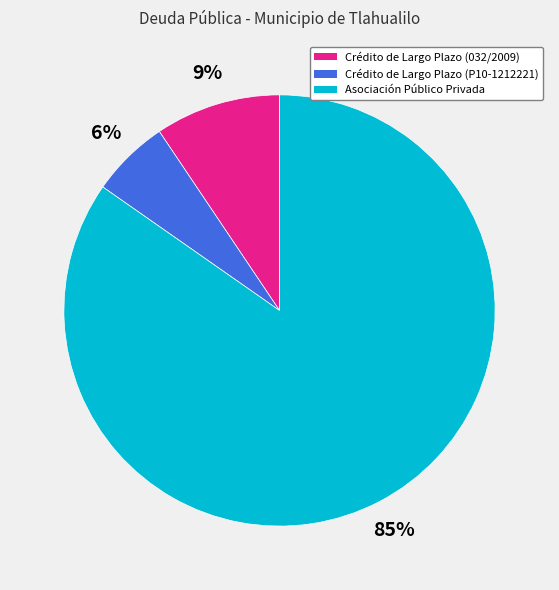

Is there any slice that represents more than half of the pie?

Yes